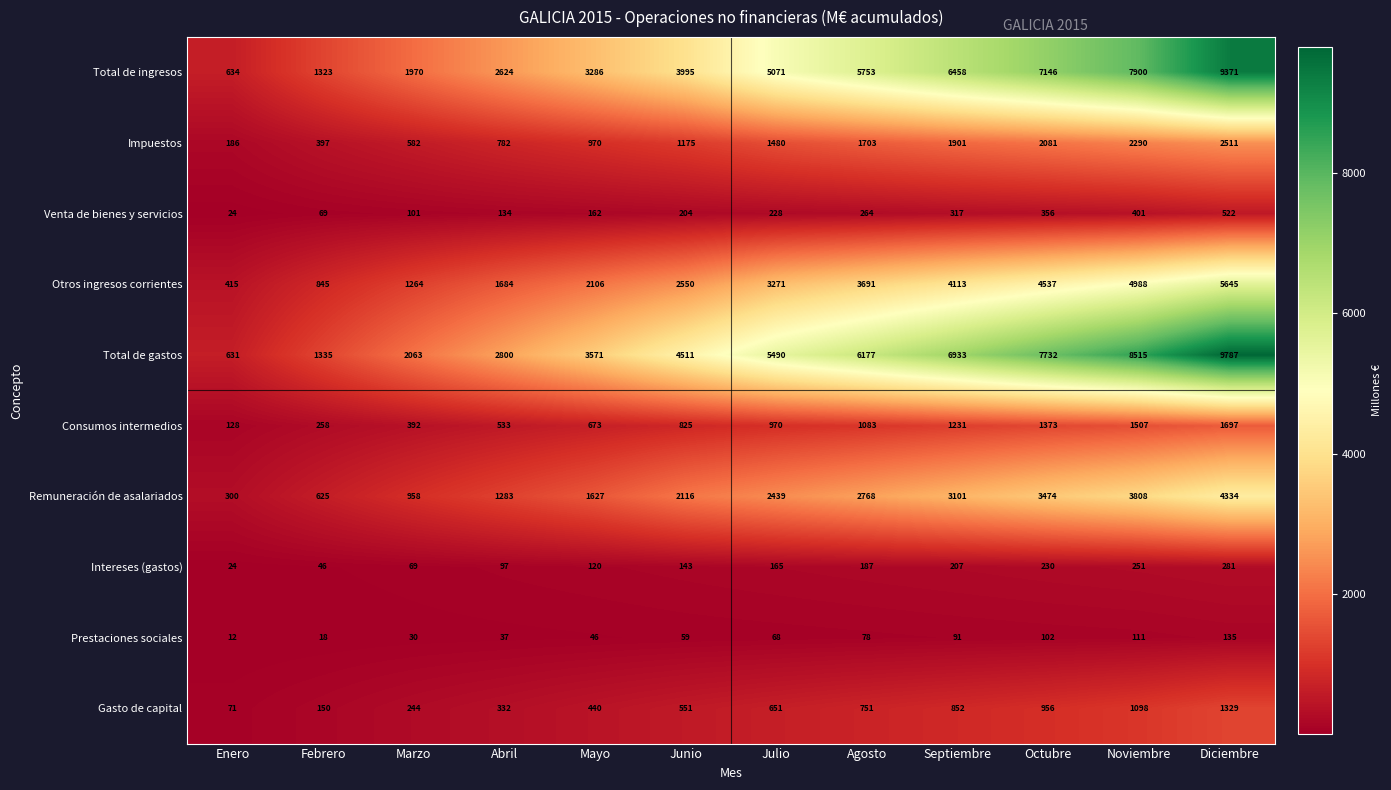

List the series in order of their peak value, lowest first.

Prestaciones sociales, Intereses (gastos), Venta de bienes y servicios, Gasto de capital, Consumos intermedios, Impuestos, Remuneración de asalariados, Otros ingresos corrientes, Total de ingresos, Total de gastos